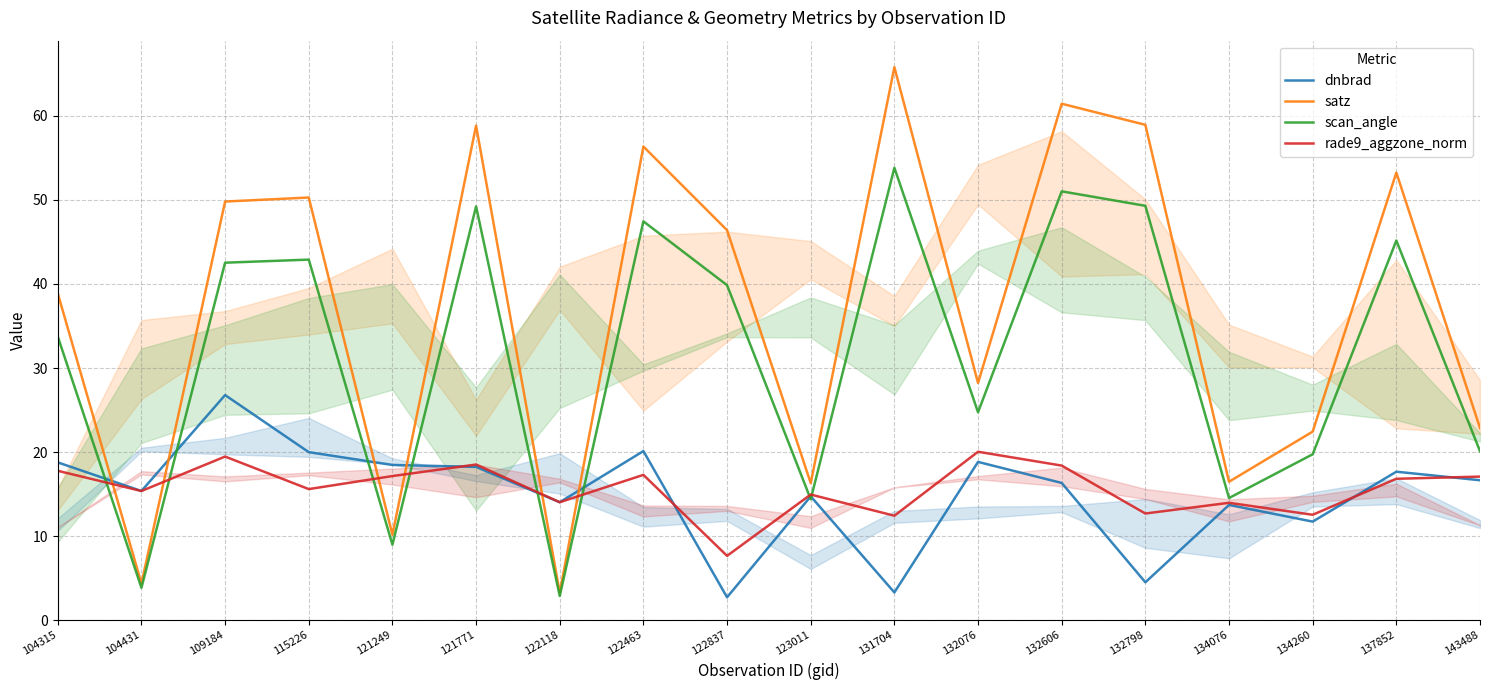

Does the chart have visible grid lines?

Yes